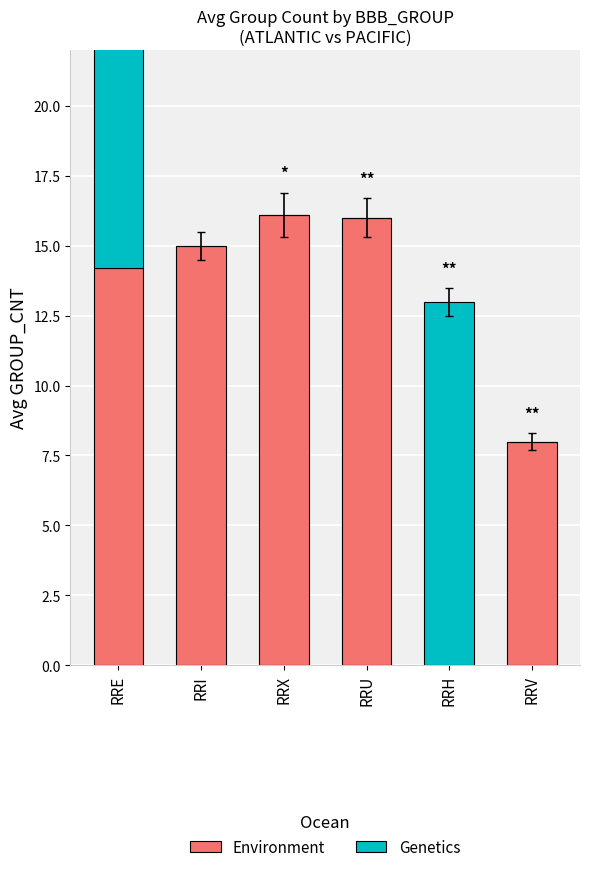

Reading left to right, extract all data points from this chart.

Environment: 14.2	15.0	16.1	16.0	0.0	8.0
Genetics: 13.0	0.0	0.0	0.0	13.0	0.0